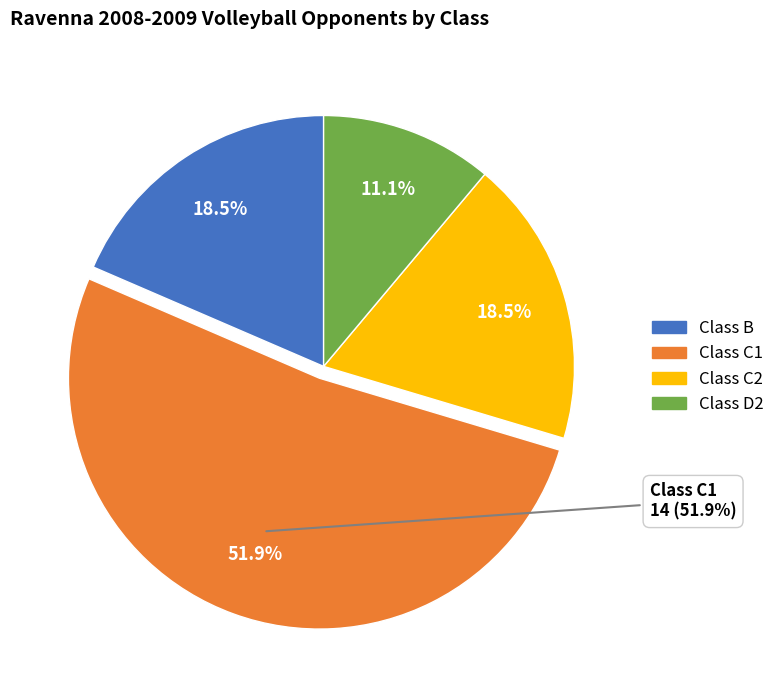

Does Class C1 account for over 50% of the chart?

Yes